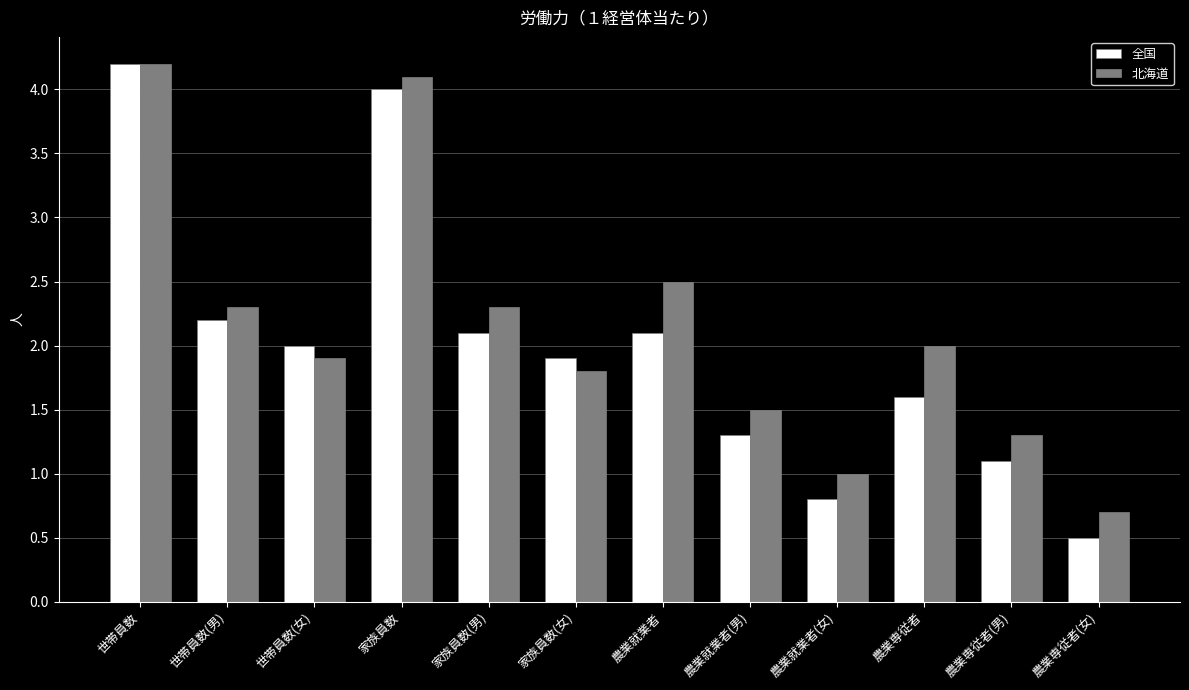

Reading left to right, what are all the values shown in this chart?

全国: 4.2	2.2	2.0	4.0	2.1	1.9	2.1	1.3	0.8	1.6	1.1	0.5
北海道: 4.2	2.3	1.9	4.1	2.3	1.8	2.5	1.5	1.0	2.0	1.3	0.7